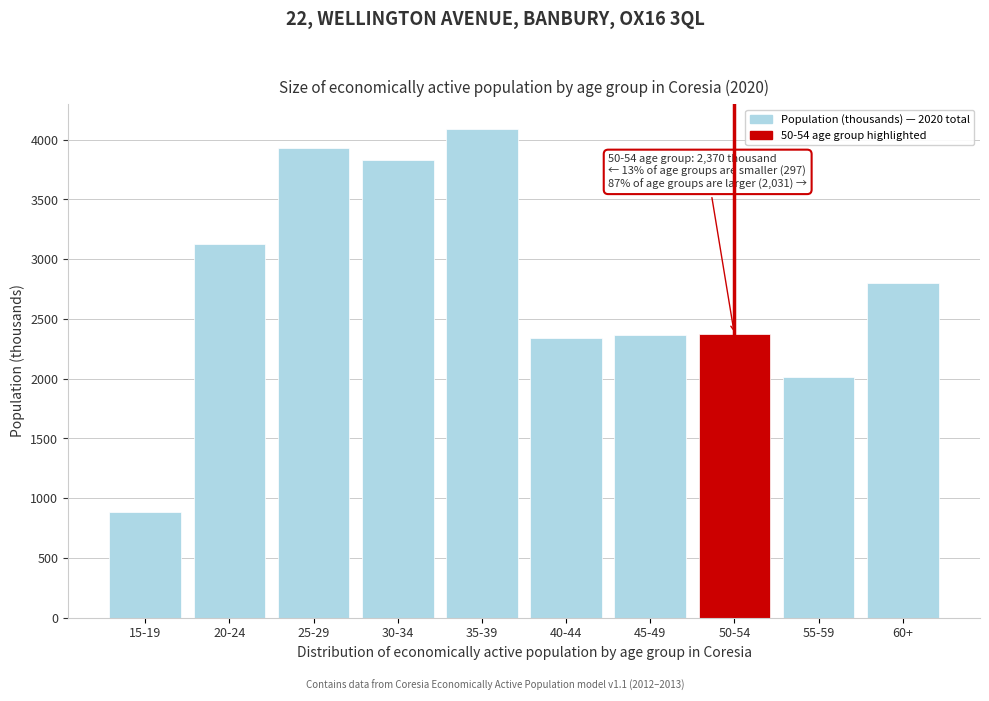

What is the greatest value displayed?

4092.9